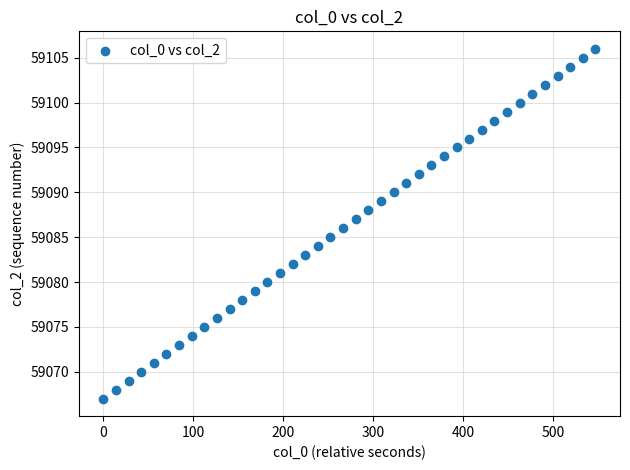

How many data points are displayed?

40